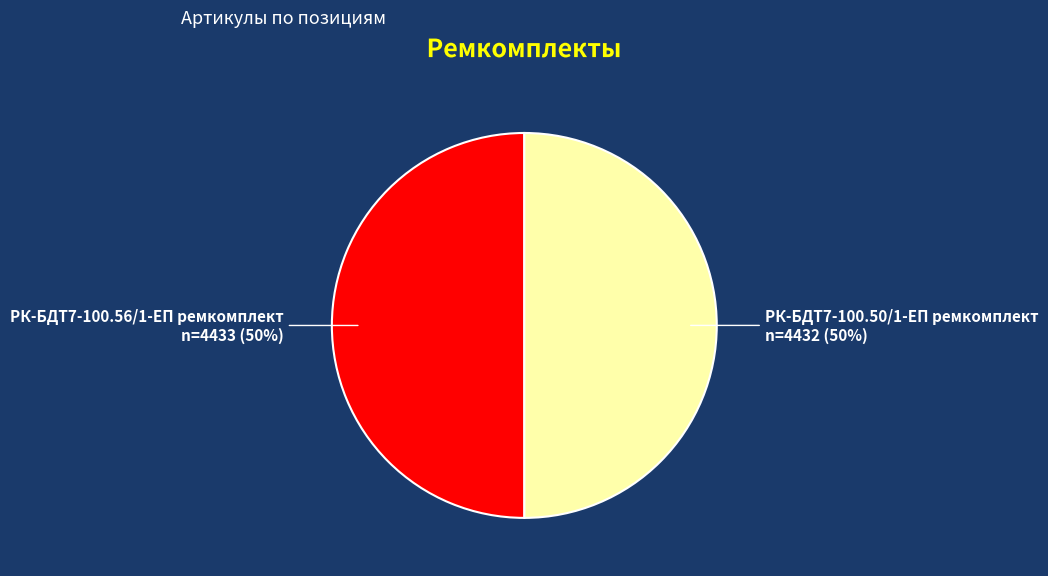

To the nearest percent, what is the average slice percentage?

50%